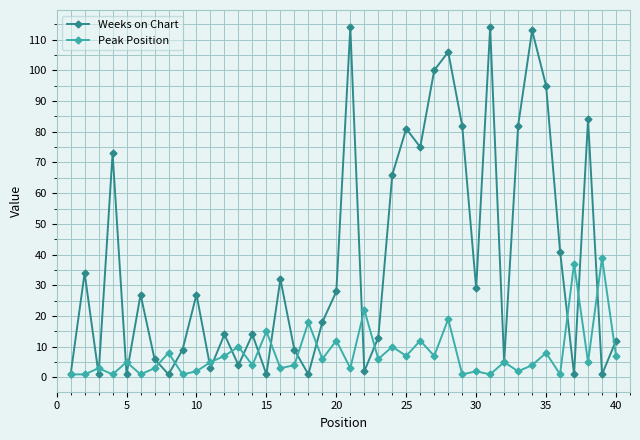

True or false: Peak Position has more than 1 points higher than both neighbors.

True